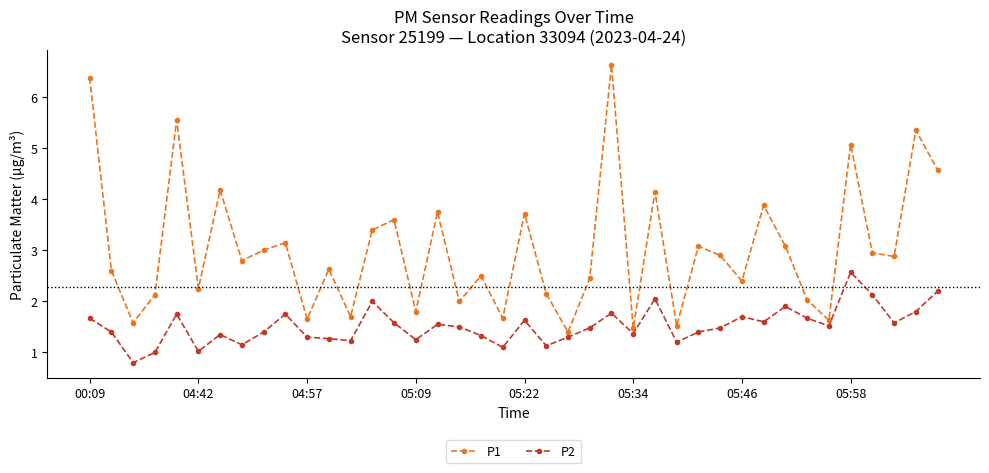

List the series in order of their peak value, lowest first.

P2, P1